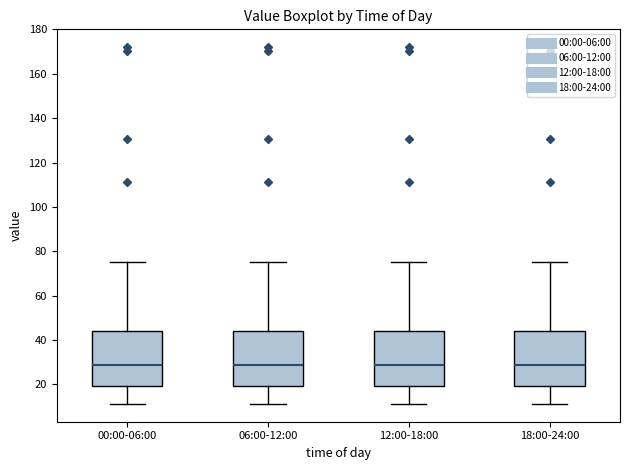

Reading left to right, transcribe this box plot: for each box, give where its median line is, the range the box spans, and where its two whiskers end, as read against the y-axis. The values are not printed on the chart, so give them approximately, as read against the axis.

00:00-06:00: median 28, box 20 to 44, whiskers 12 to 76
06:00-12:00: median 28, box 20 to 44, whiskers 12 to 76
12:00-18:00: median 28, box 20 to 44, whiskers 12 to 76
18:00-24:00: median 28, box 20 to 44, whiskers 12 to 76